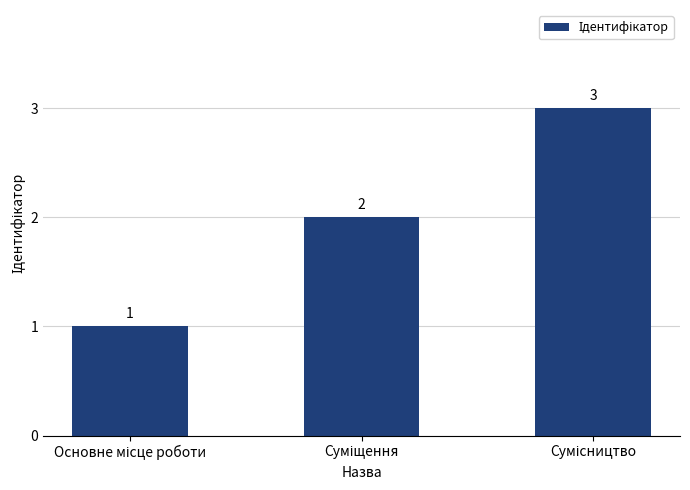

What is the greatest value displayed?

3